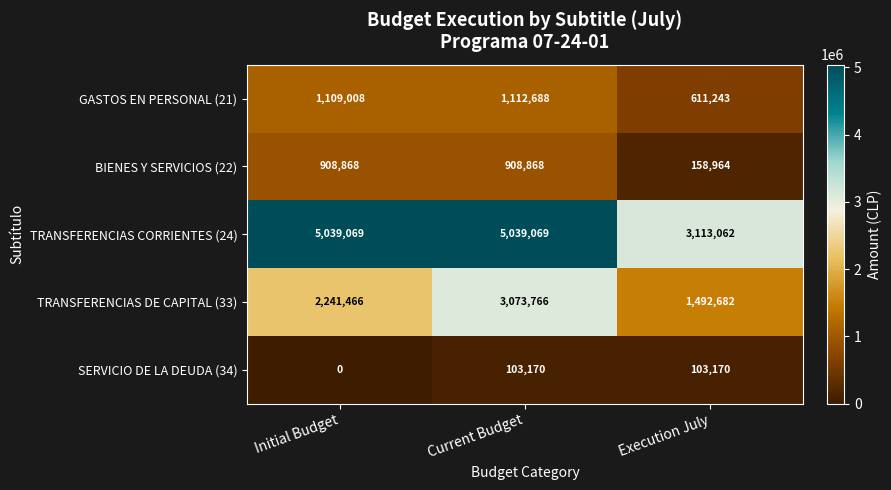

Reading left to right, list all the values displayed in this chart.

GASTOS EN PERSONAL (21): Initial Budget=1109008	Current Budget=1112688	Execution July=611243
BIENES Y SERVICIOS (22): Initial Budget=908868	Current Budget=908868	Execution July=158964
TRANSFERENCIAS CORRIENTES (24): Initial Budget=5039069	Current Budget=5039069	Execution July=3113062
TRANSFERENCIAS DE CAPITAL (33): Initial Budget=2241466	Current Budget=3073766	Execution July=1492682
SERVICIO DE LA DEUDA (34): Initial Budget=0	Current Budget=103170	Execution July=103170